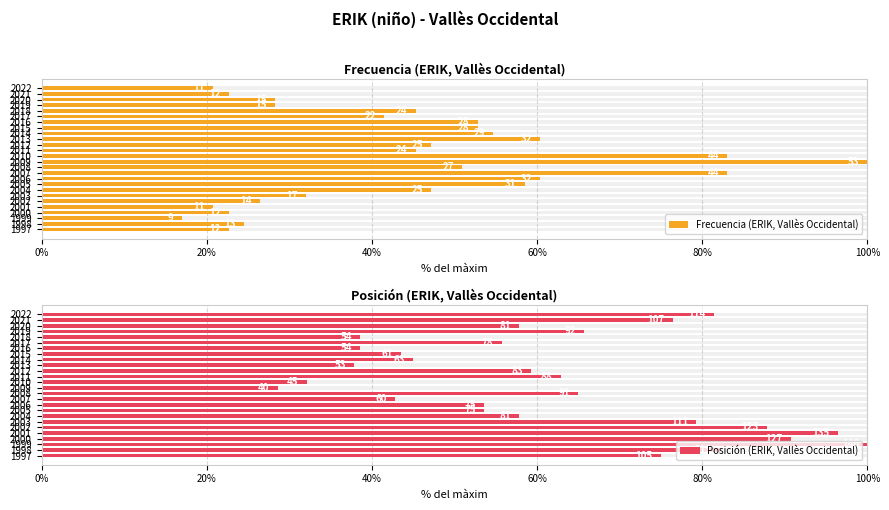

What are all the series names shown in the legend?

Frecuencia (ERIK, Vallès Occidental), Posición (ERIK, Vallès Occidental)